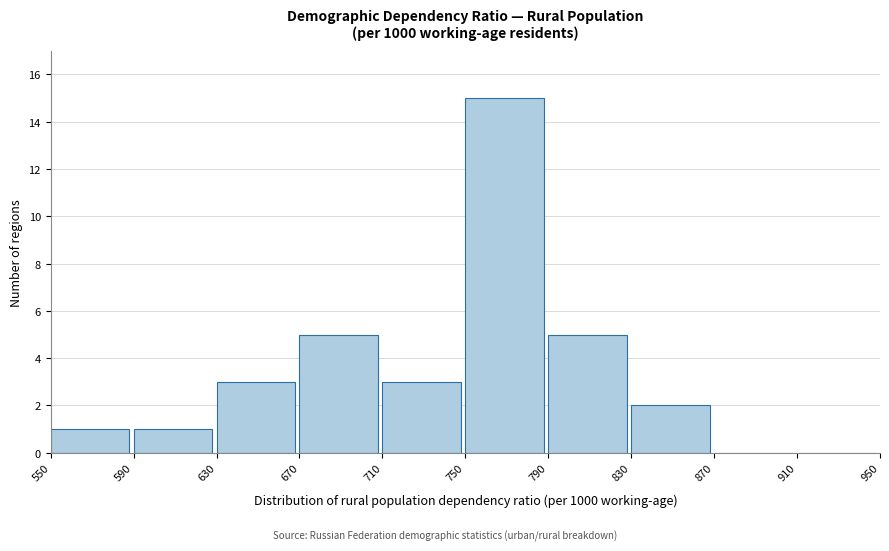

What is the height of the bar covering 790 to 830 on the x-axis? The values are not printed on the chart, so give them approximately, as read against the axis.

5